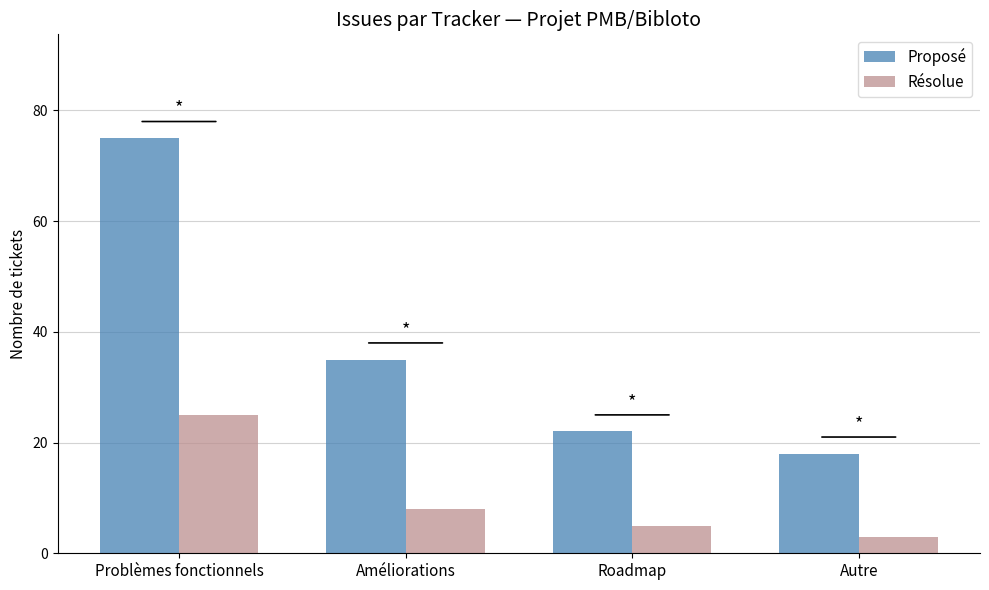

How many groups of bars are there?

4